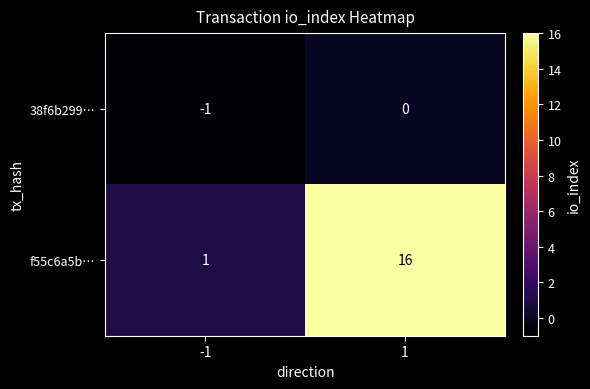

What is the difference between the f55c6a5b… values at 1 and -1?

15